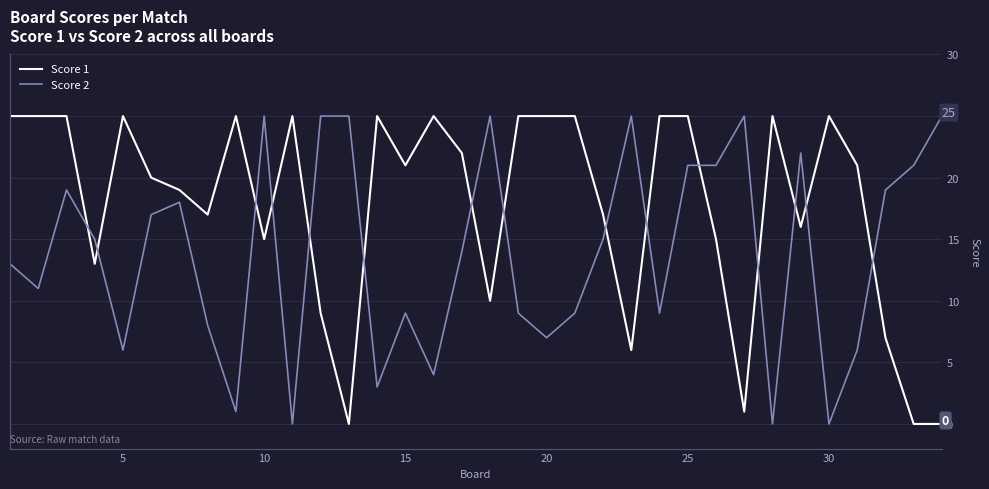

Which series ends up on top after the final intersection of Score 2 and Score 1?

Score 2